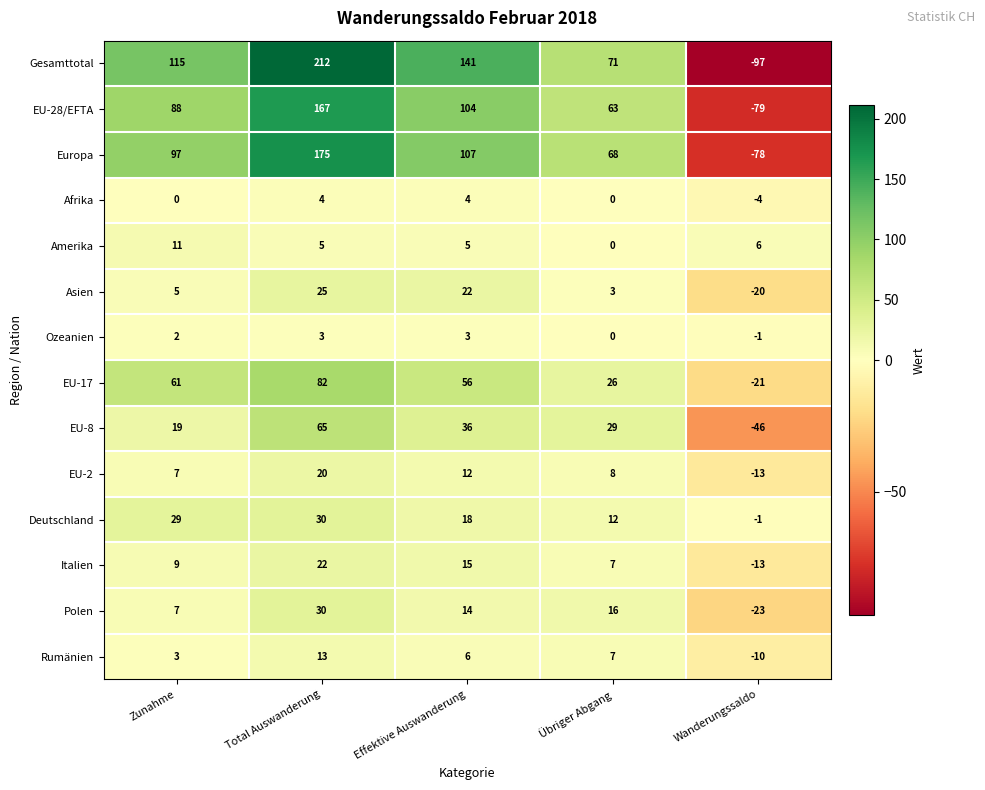

How many Ozeanien values are between 0 and 3?

4